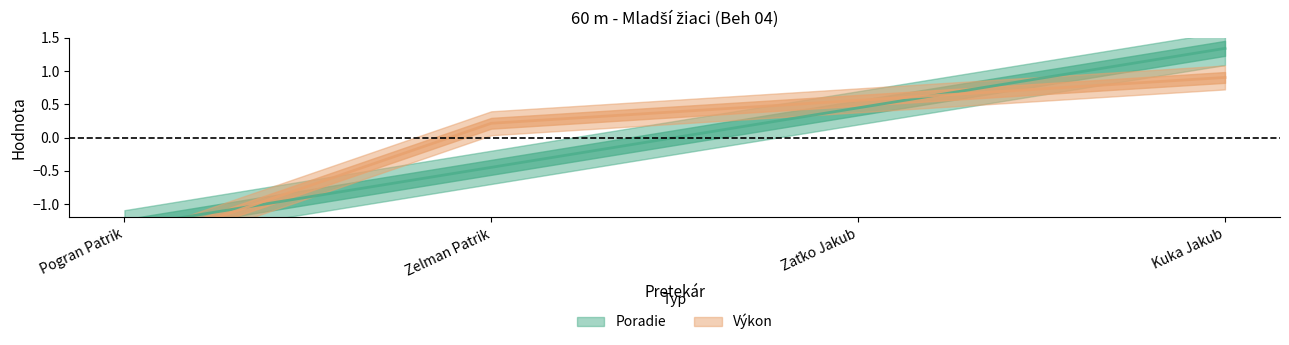

What is the total value across all series at Zaťko Jakub?

1.0